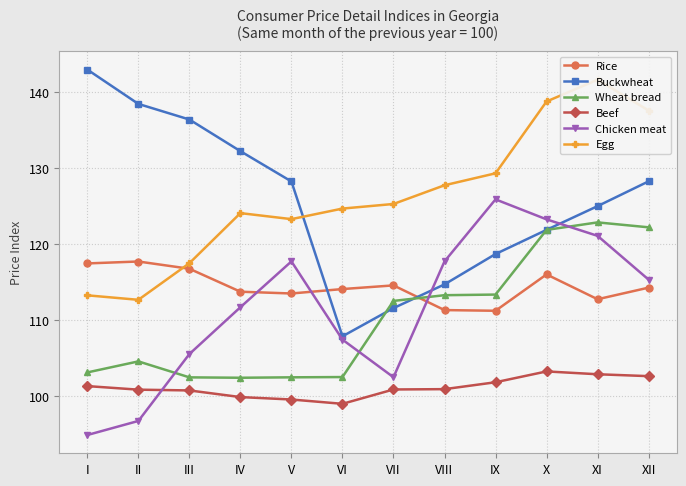

What is the average value of the Chicken meat series?

111.6